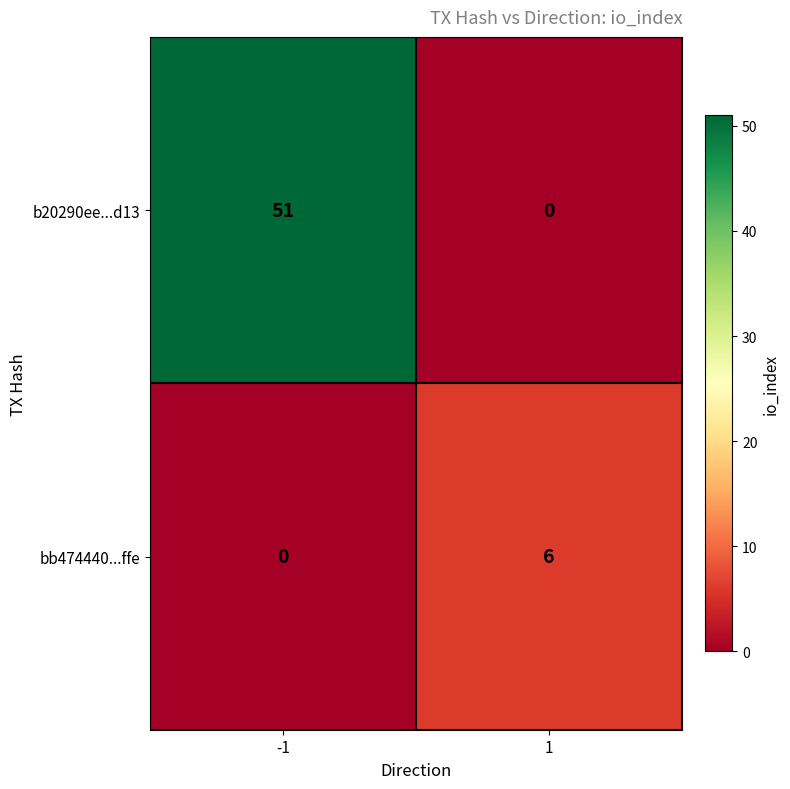

What is the highest value of the bb474440...ffe series?

6